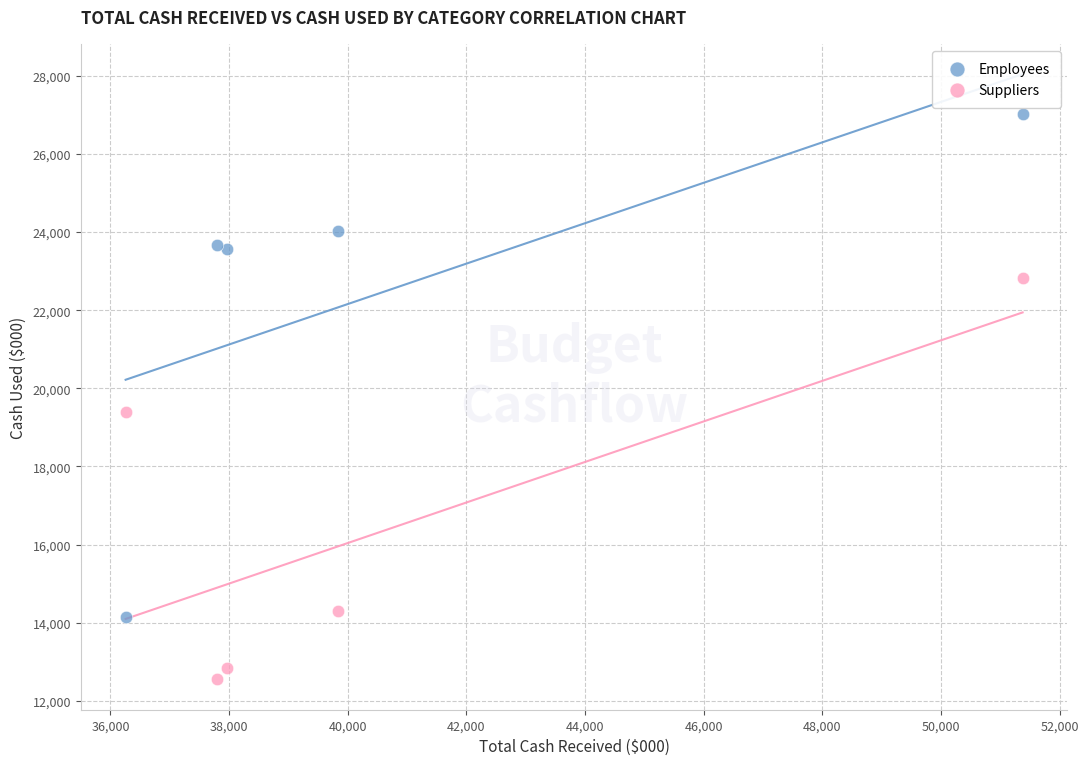

Which series has the widest spread of Y values?

Employees